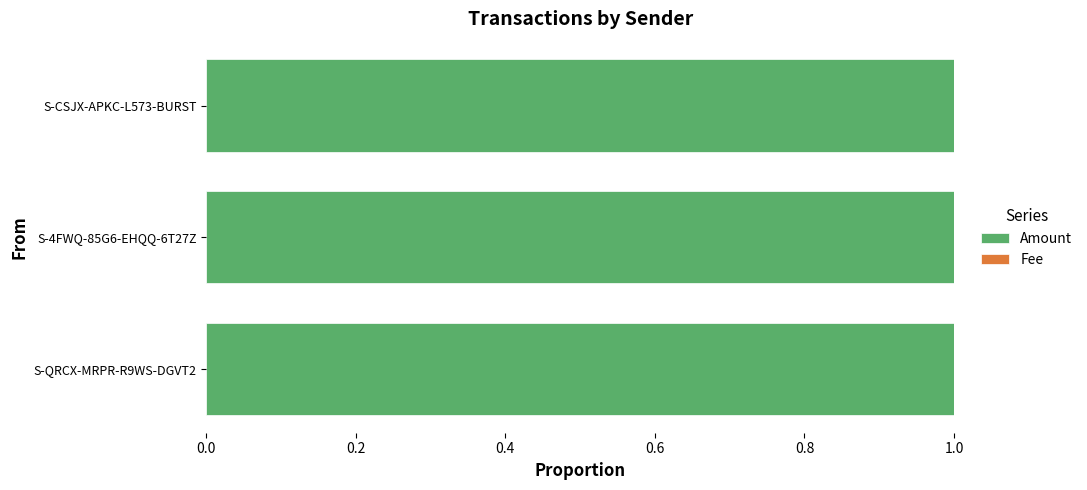

The value of Amount at S-QRCX-MRPR-R9WS-DGVT2 is 0.7. True or false?

False